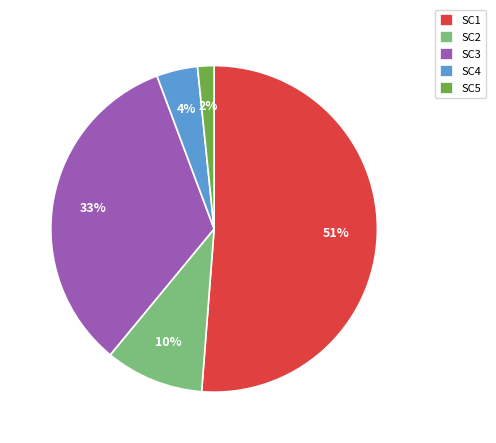

What is the smallest slice in the pie chart?

SC5